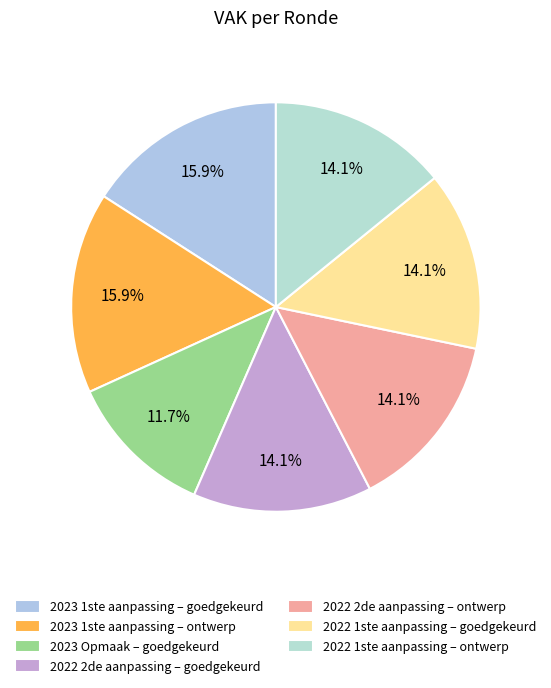

What percentage is the 2022 2de aanpassing – ontwerp slice, to the nearest percent?

14%